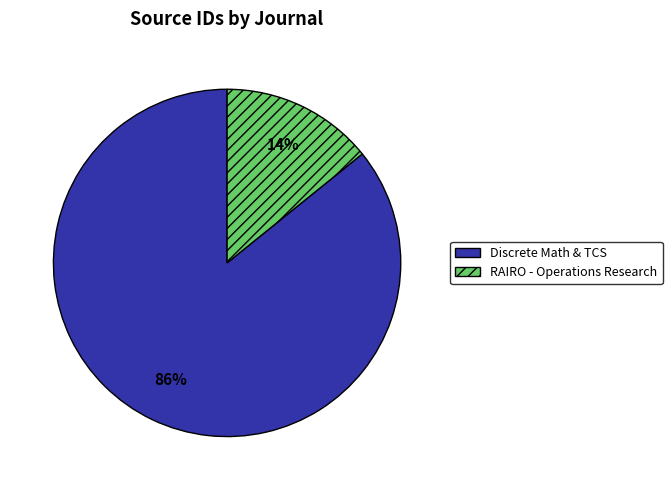

Is there any slice that represents more than half of the pie?

Yes